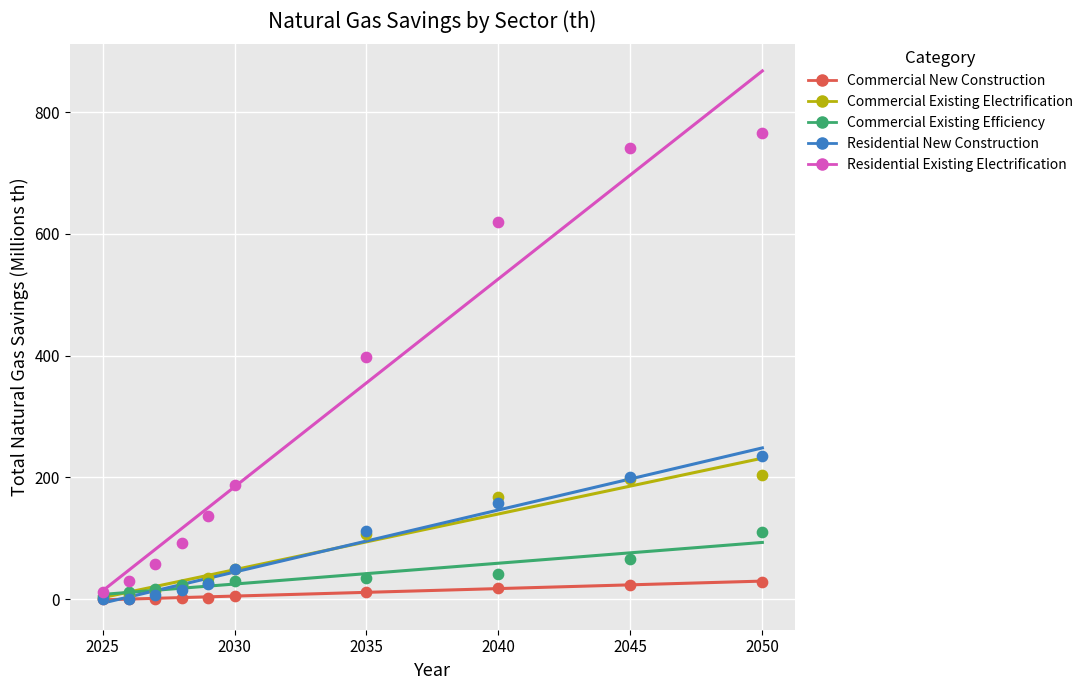

What are all the series names shown in the legend?

Commercial New Construction, Commercial Existing Electrification, Commercial Existing Efficiency, Residential New Construction, Residential Existing Electrification